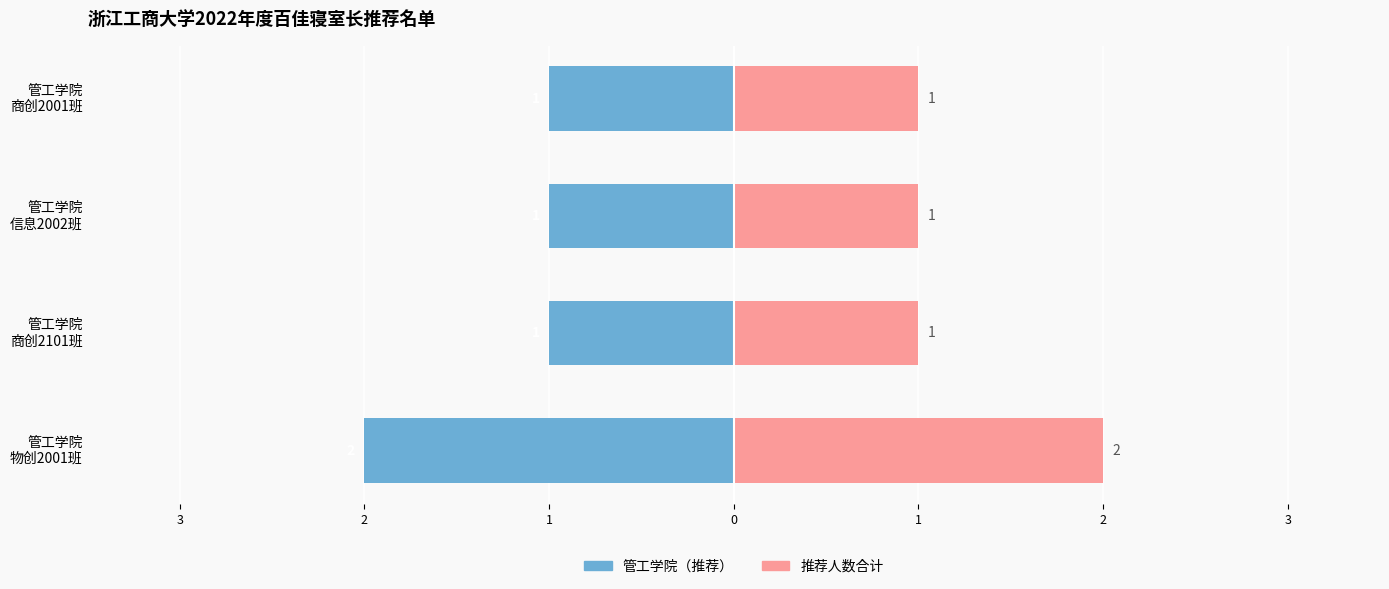

Is it true that 推荐人数合计 equals 0 at 管工学院 信息2002班?

False